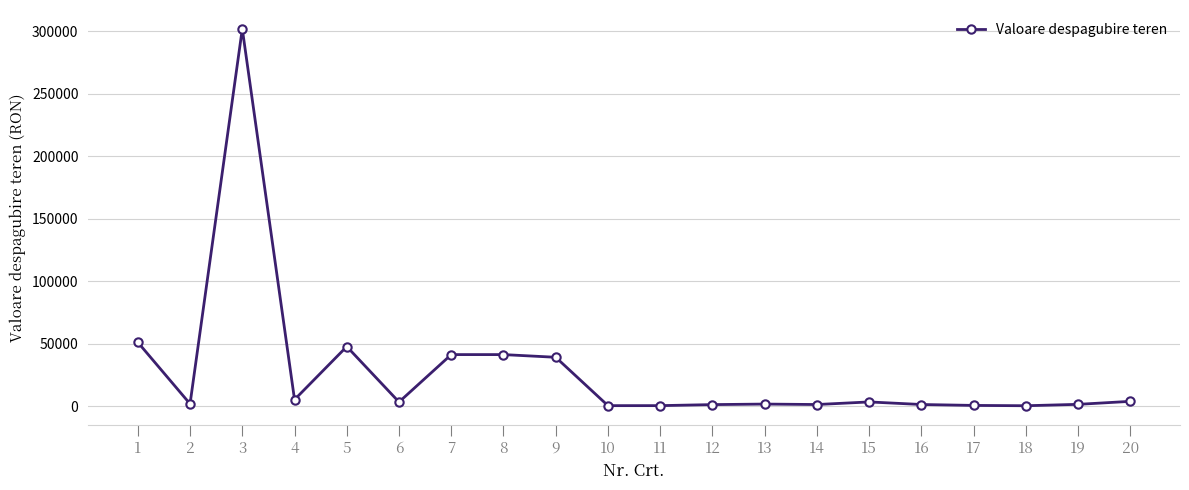

How many lines are shown in the chart?

1